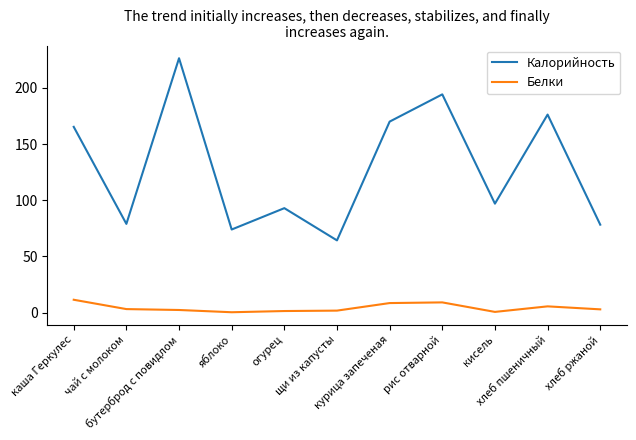

Rank the series by their average value, from highest to lowest.

Калорийность, Белки